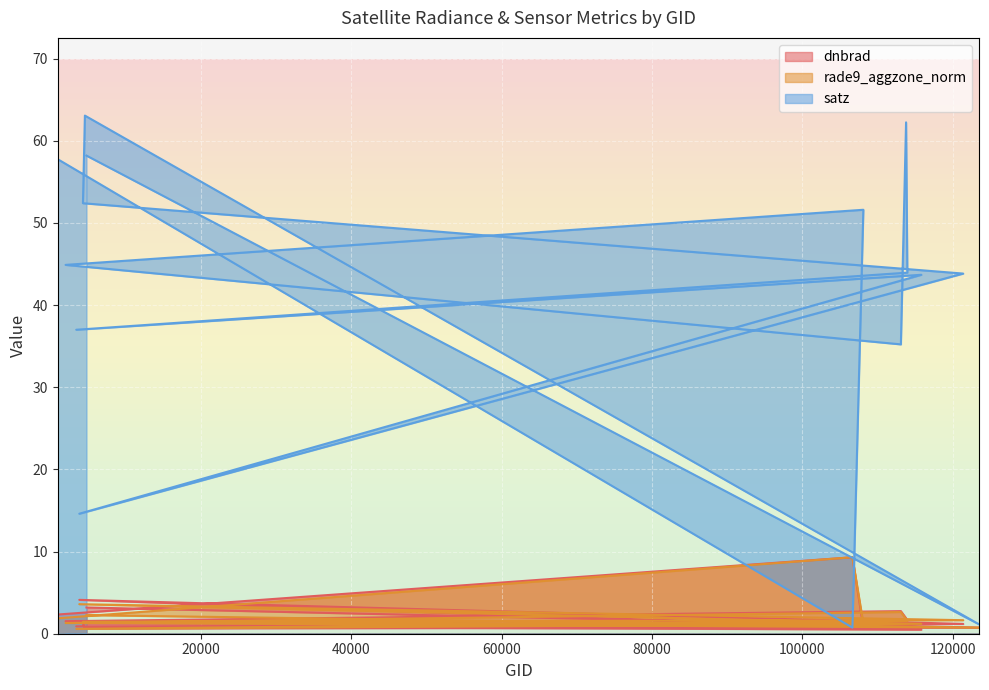

At how many categories does at least one series exceed 59?

2